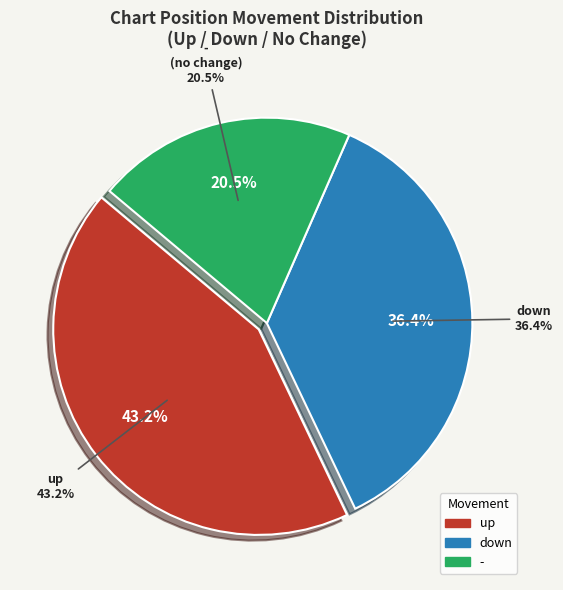

What percentage is the - slice, to the nearest percent?

20%